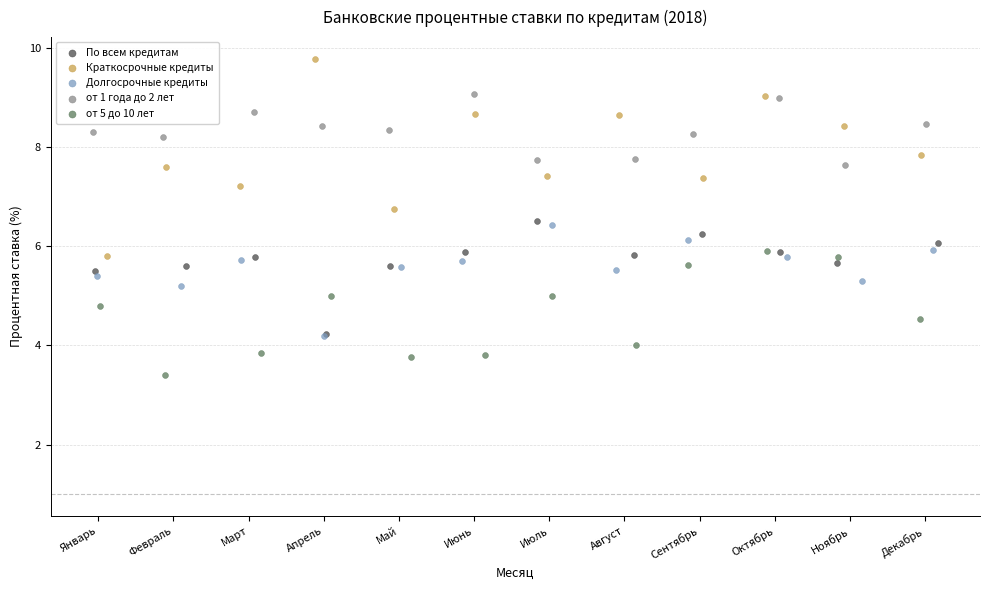

Which series contains the highest Y value?

Краткосрочные кредиты